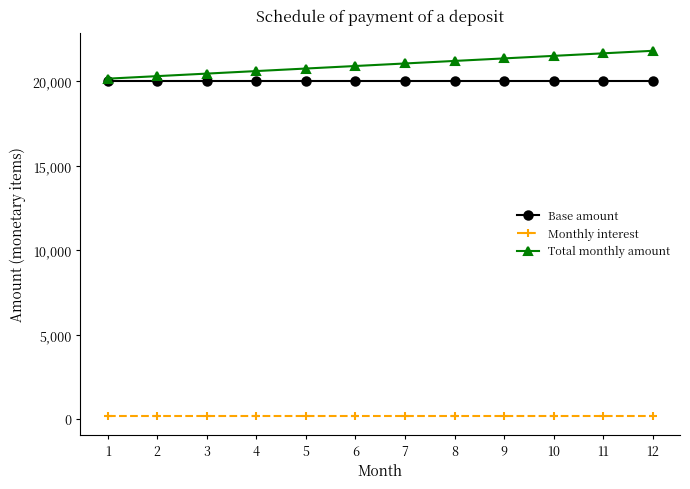

Is the value of Base amount at 9 greater than the value of Total monthly amount at 8?

No